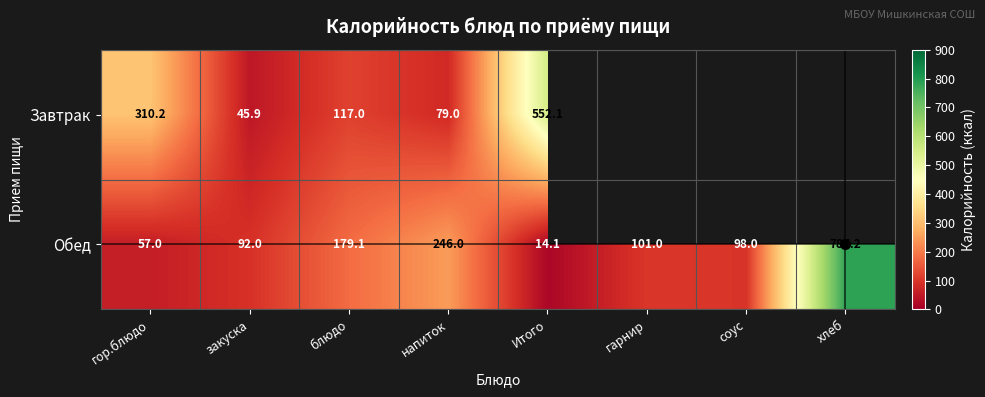

At which category is the sum across all series the highest?

Итого